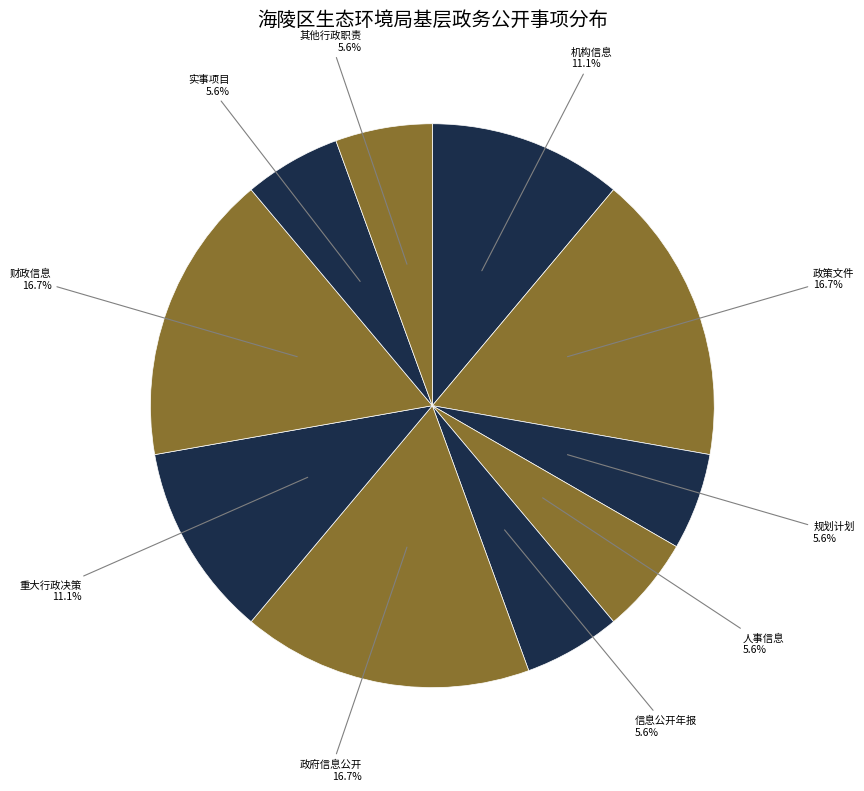

Does 政府信息公开 account for over 50% of the chart?

No